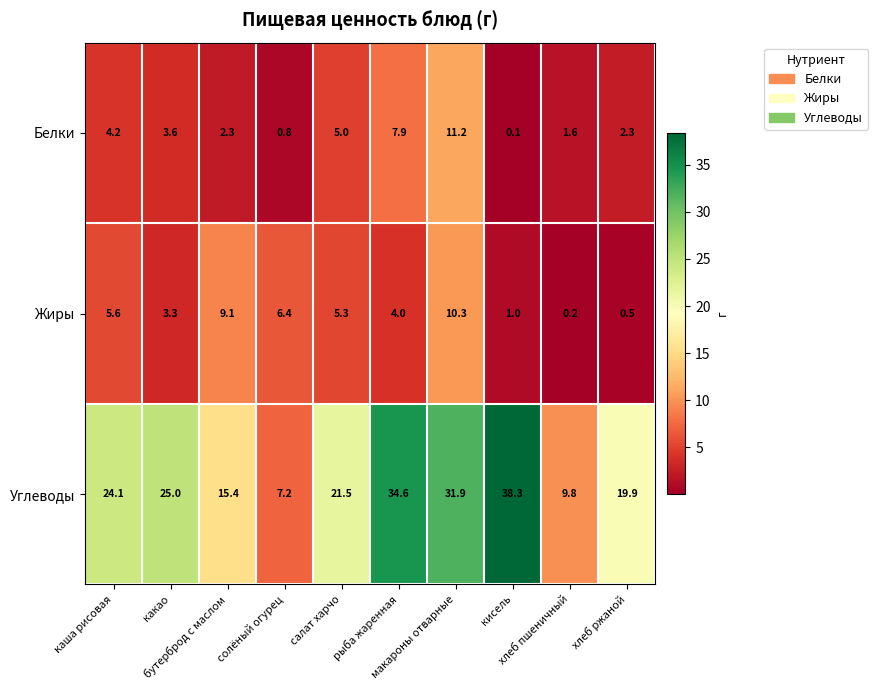

Which series has the largest total across all categories?

Углеводы